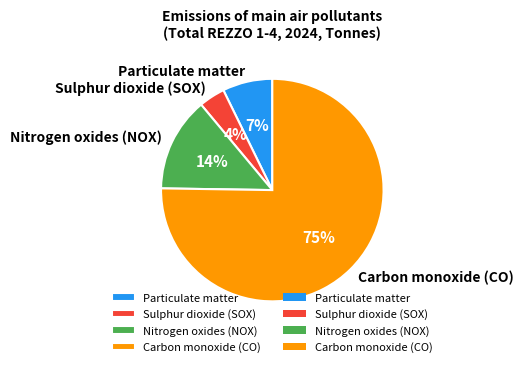

Rank the categories by value from highest to lowest.

Carbon monoxide (CO), Nitrogen oxides (NOX), Particulate matter, Sulphur dioxide (SOX)